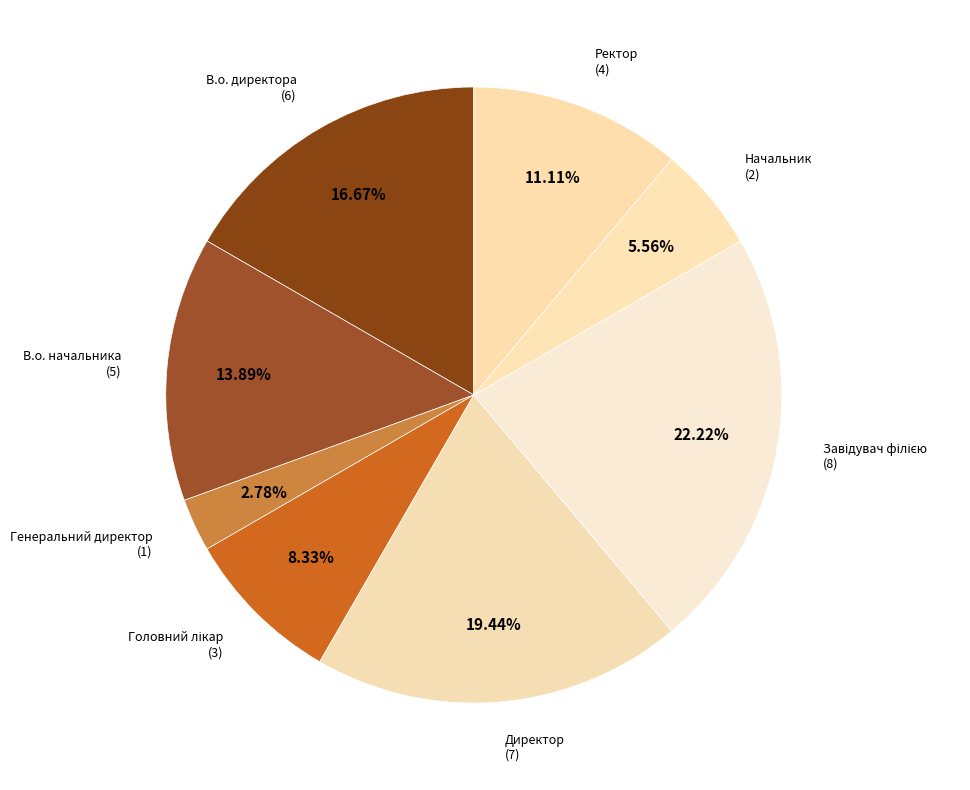

Which category has the smallest portion of the pie?

Генеральний директор